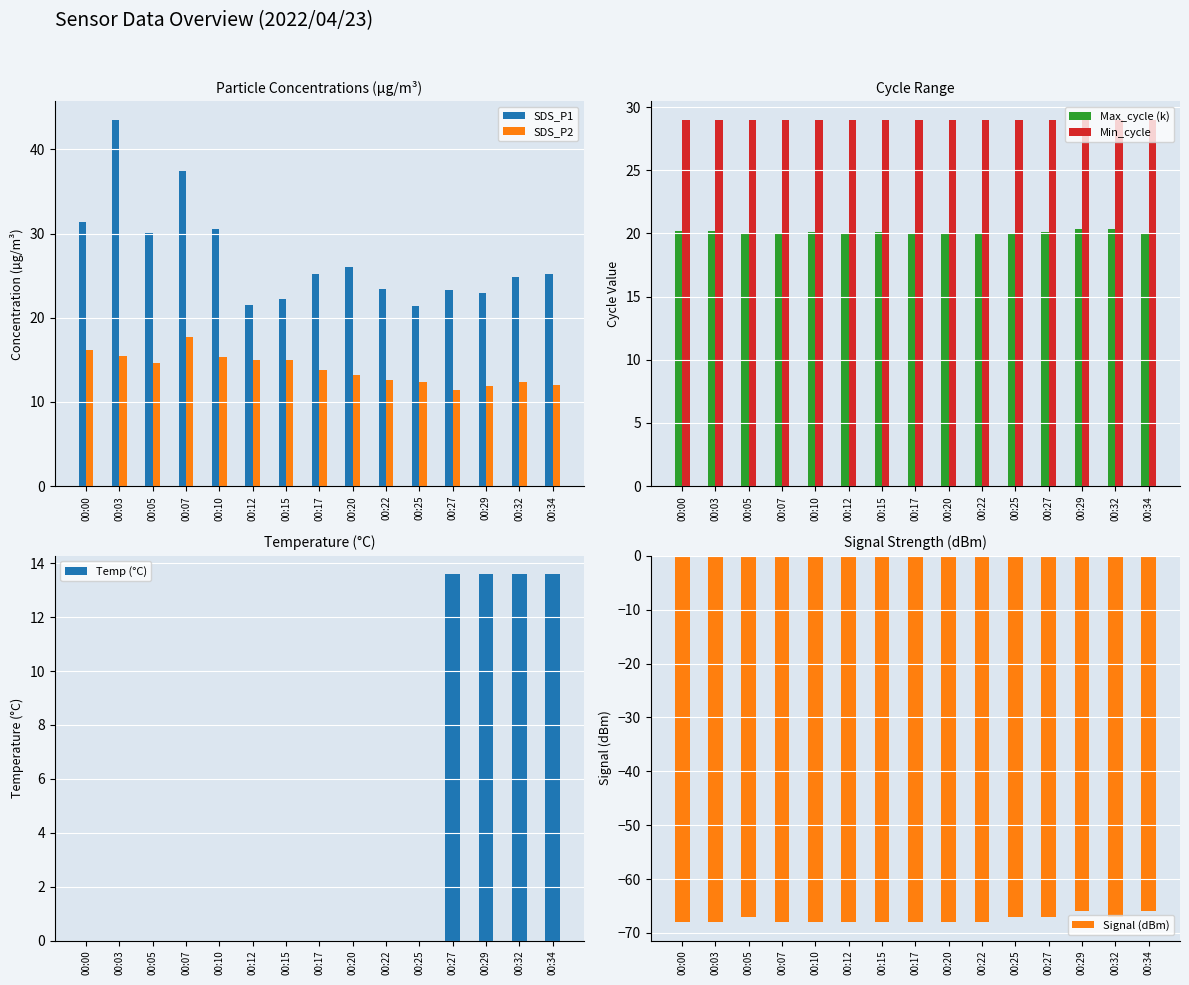

How many bars are there in total?

90